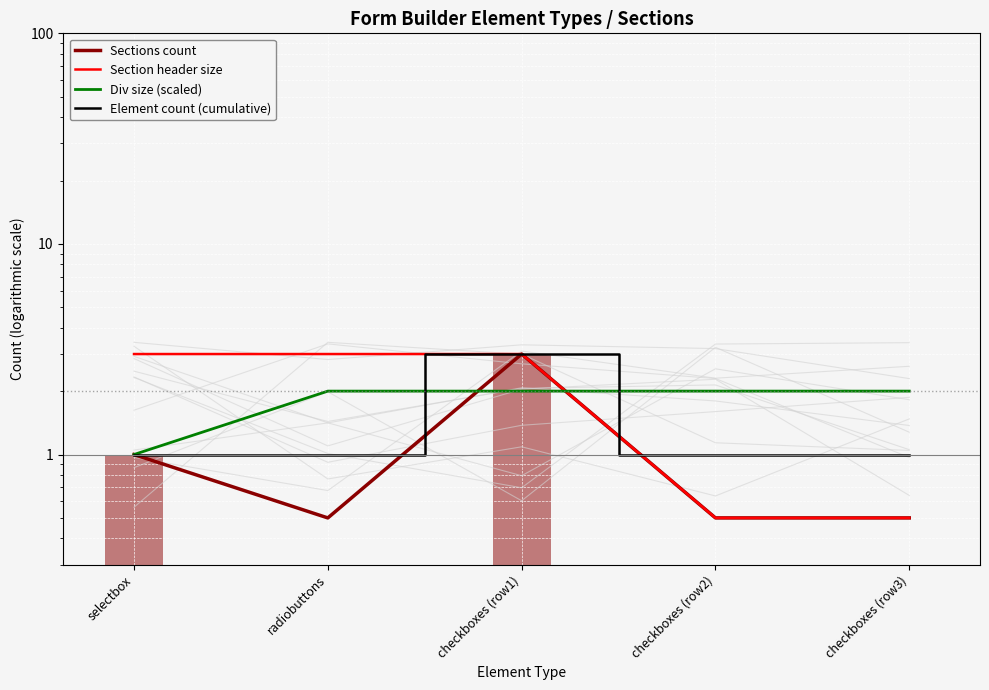

Reading left to right, what are all the values shown in this chart?

Sections count: selectbox=1.0	radiobuttons=0.5	checkboxes (row1)=3.0	checkboxes (row2)=0.5	checkboxes (row3)=0.5
Section header size: selectbox=3.0	radiobuttons=3.0	checkboxes (row1)=3.0	checkboxes (row2)=0.5	checkboxes (row3)=0.5
Div size (scaled): selectbox=1.0	radiobuttons=2.0	checkboxes (row1)=2.0	checkboxes (row2)=2.0	checkboxes (row3)=2.0
Element count (cumulative): selectbox=1.0	radiobuttons=1.0	checkboxes (row1)=3.0	checkboxes (row2)=1.0	checkboxes (row3)=1.0